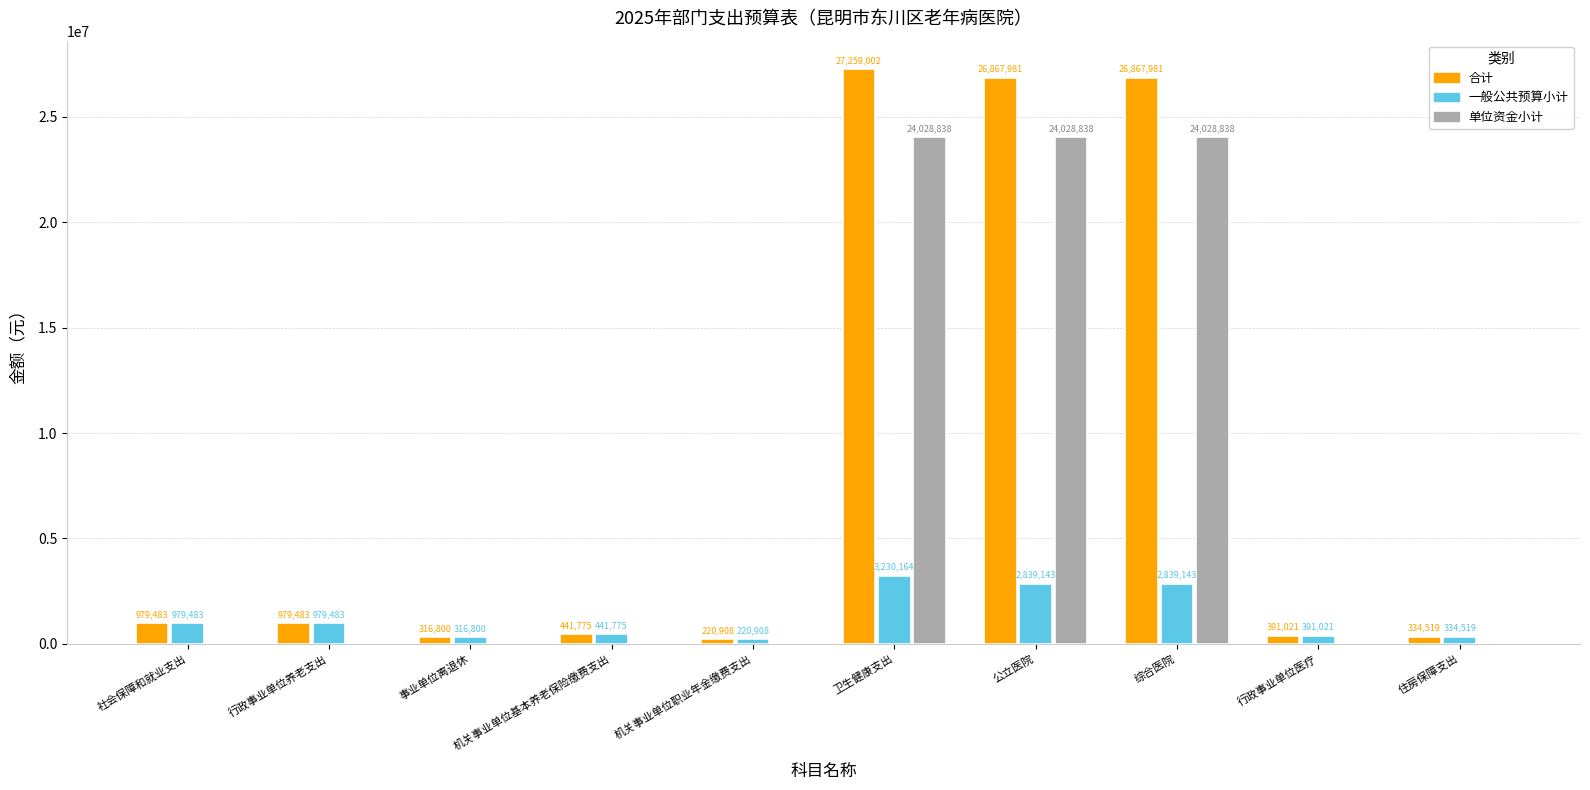

What is the maximum value for 单位资金小计?

24028837.9